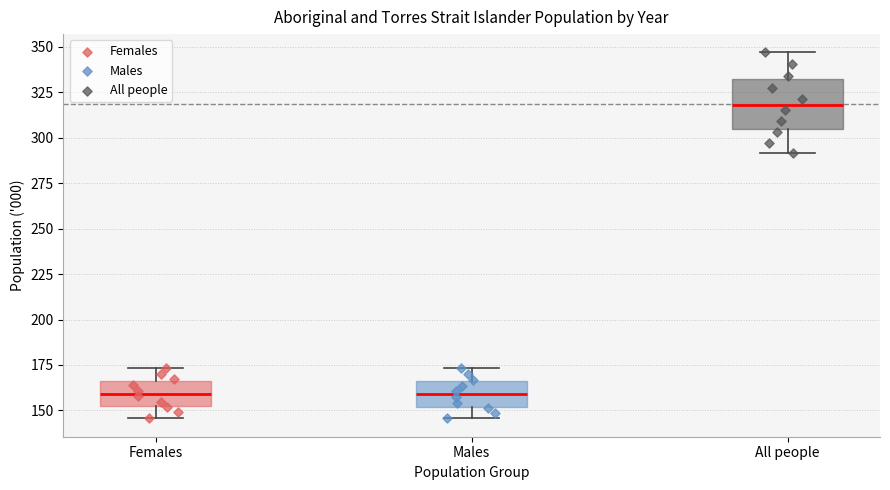

Which box is the tallest, from its lower edge to its upper edge?

All people